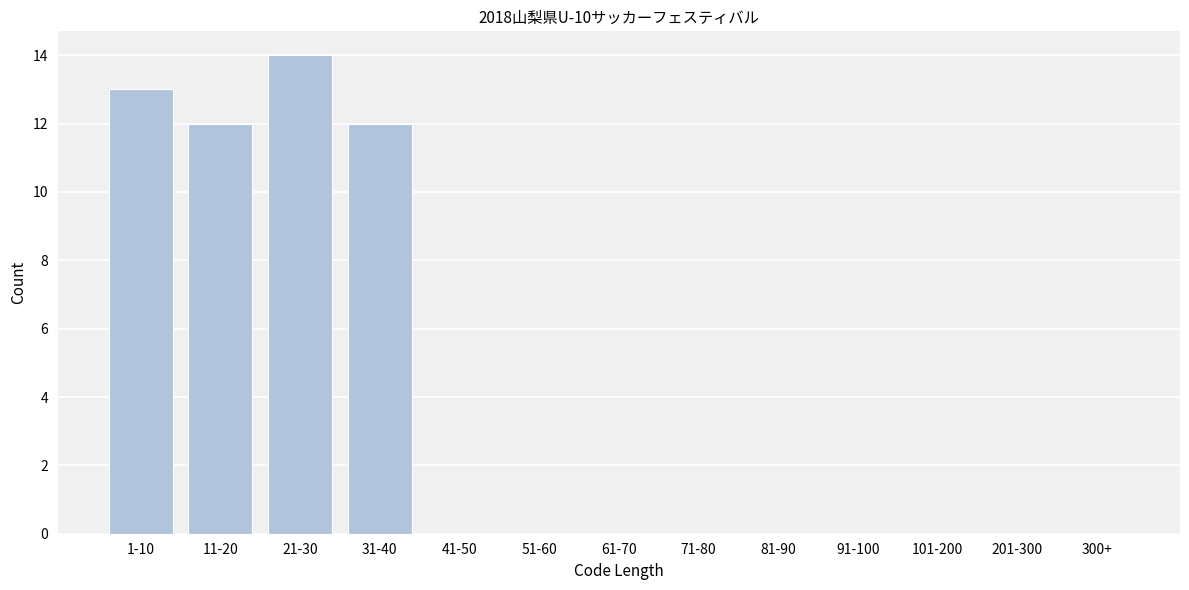

Reading left to right, extract all data points from this chart.

1-10=13	11-20=12	21-30=14	31-40=12	41-50=0	51-60=0	61-70=0	71-80=0	81-90=0	91-100=0	101-200=0	201-300=0	300+=0